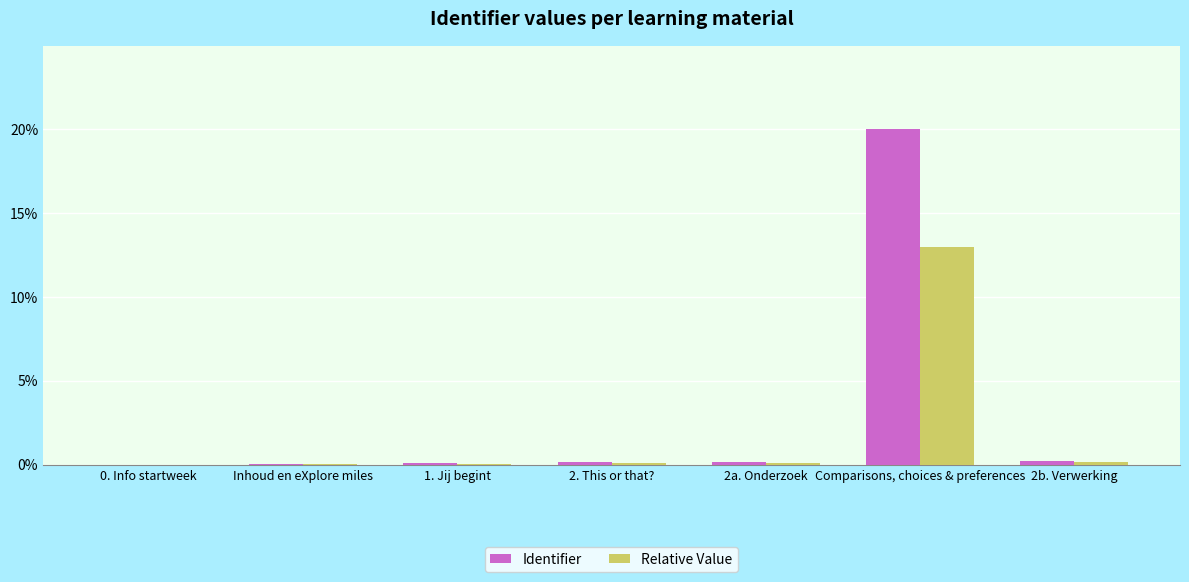

Which series has the largest total across all categories?

Identifier